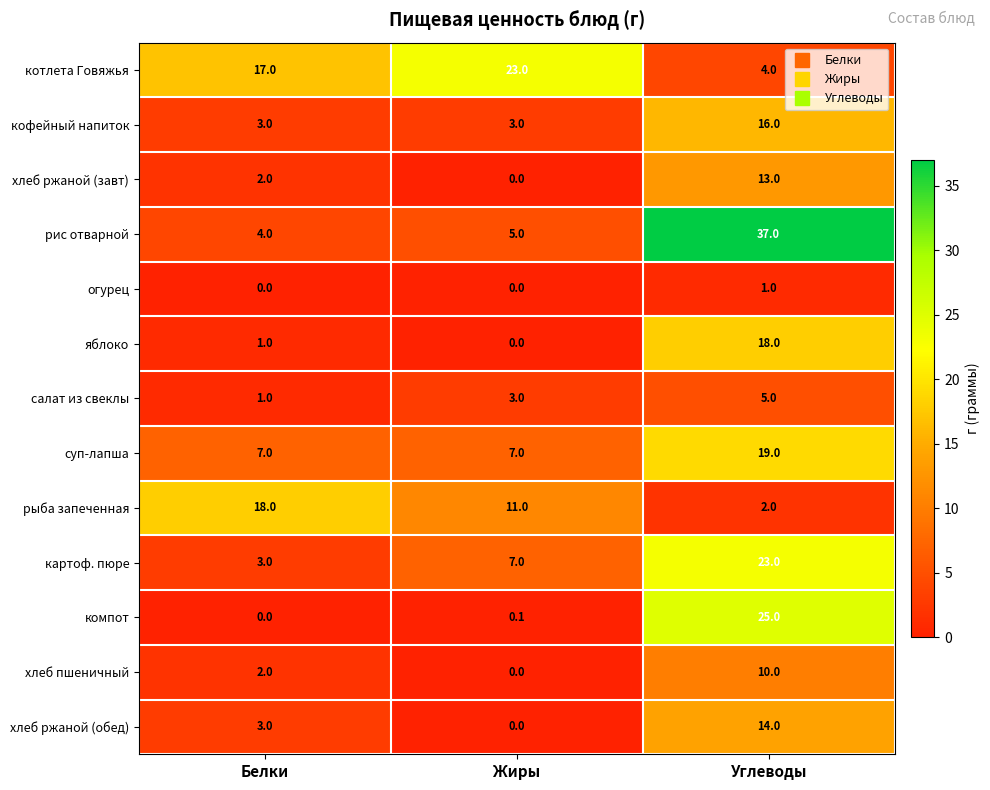

True or false: рыба запеченная has a value of 15.0 at Жиры.

False